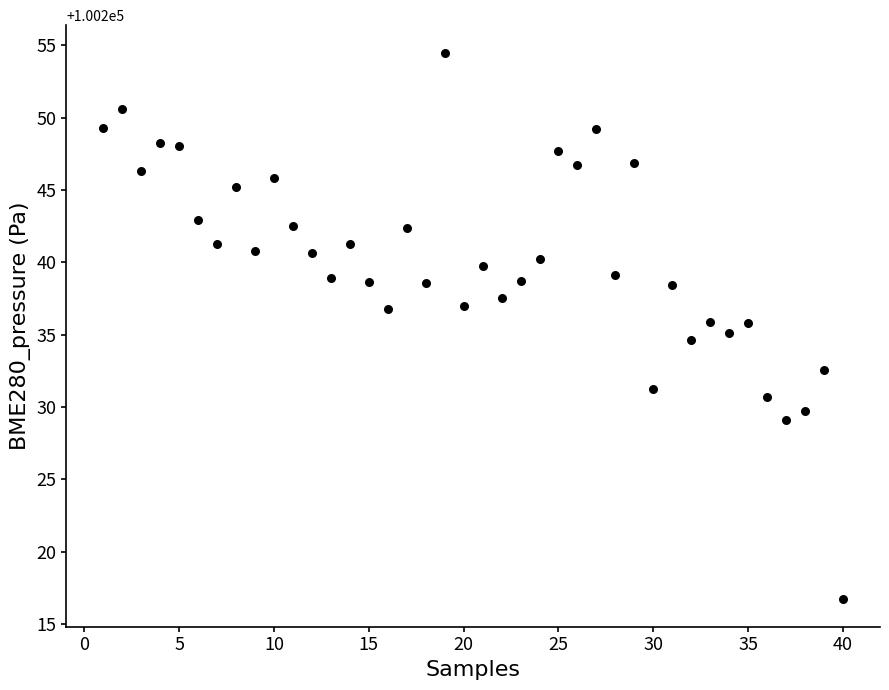

What is the range of Y values (max minus min)?

37.8